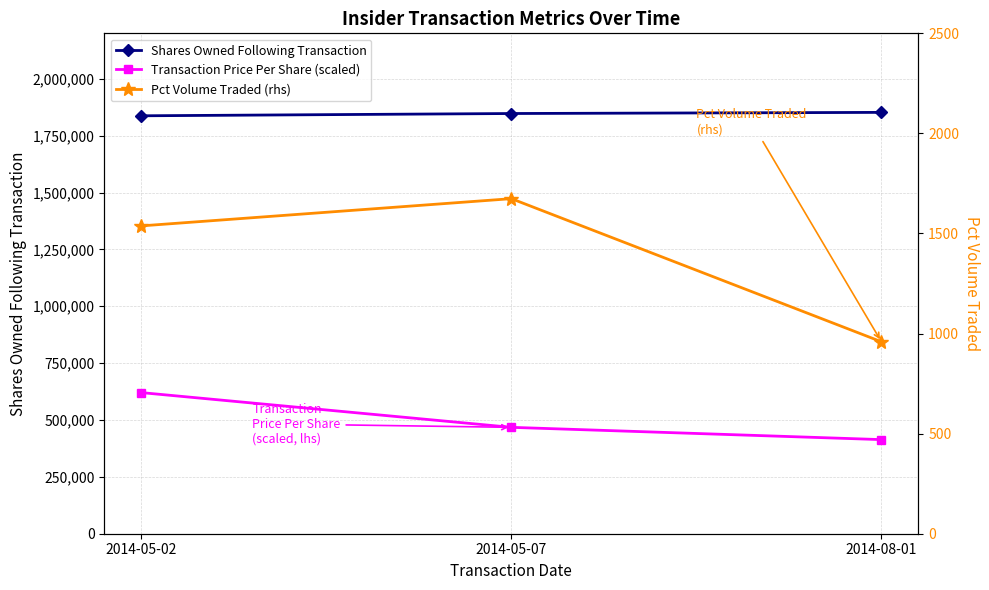

What is the highest value of the Shares Owned Following Transaction series?

1852467.0